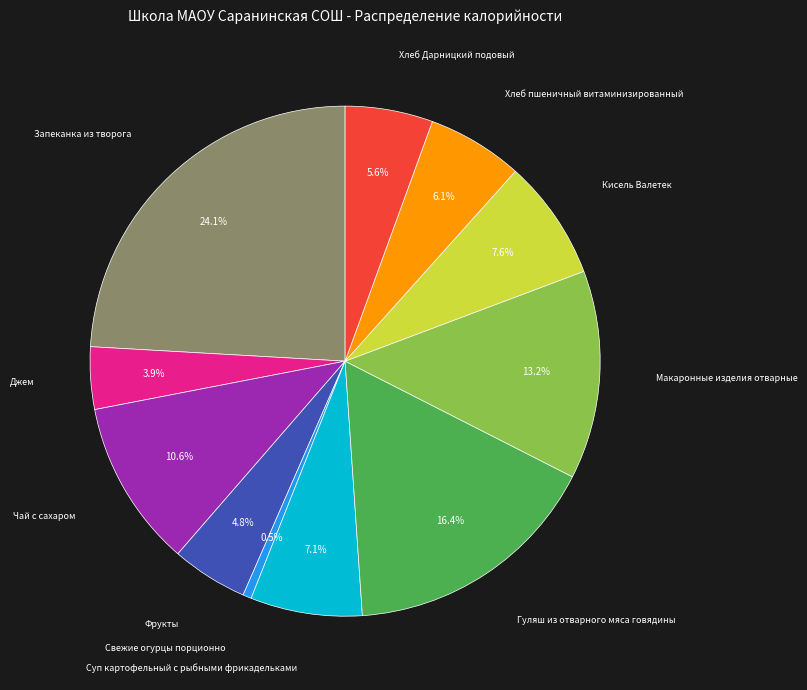

The Хлеб Дарницкий подовый slice represents 6% of the pie. True or false?

True